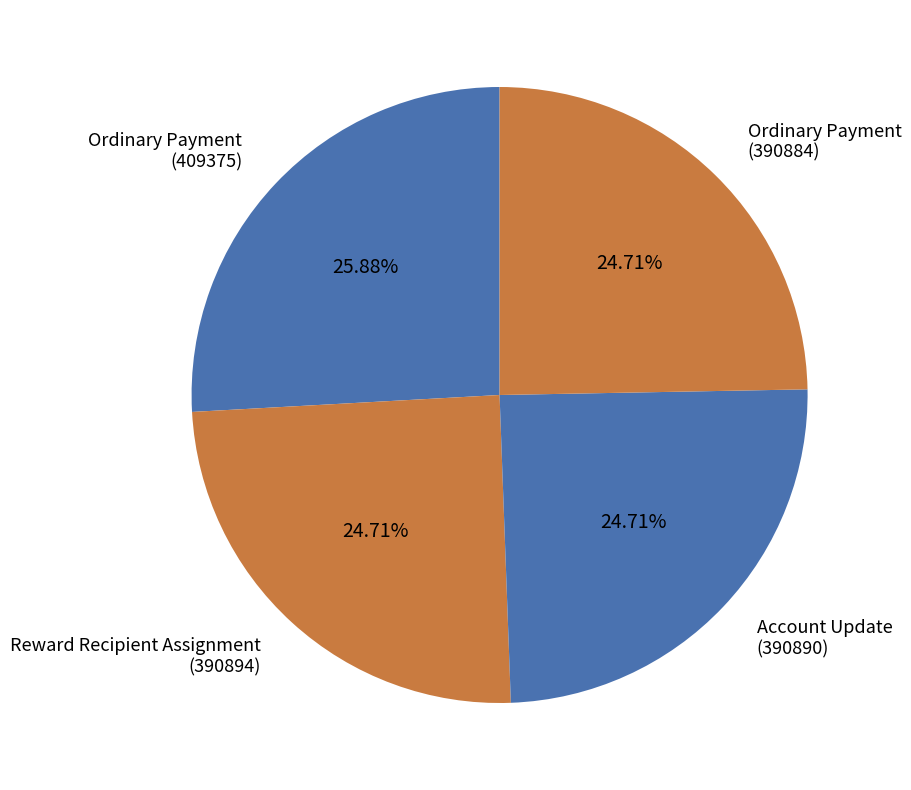

How many slices are in this pie chart?

4